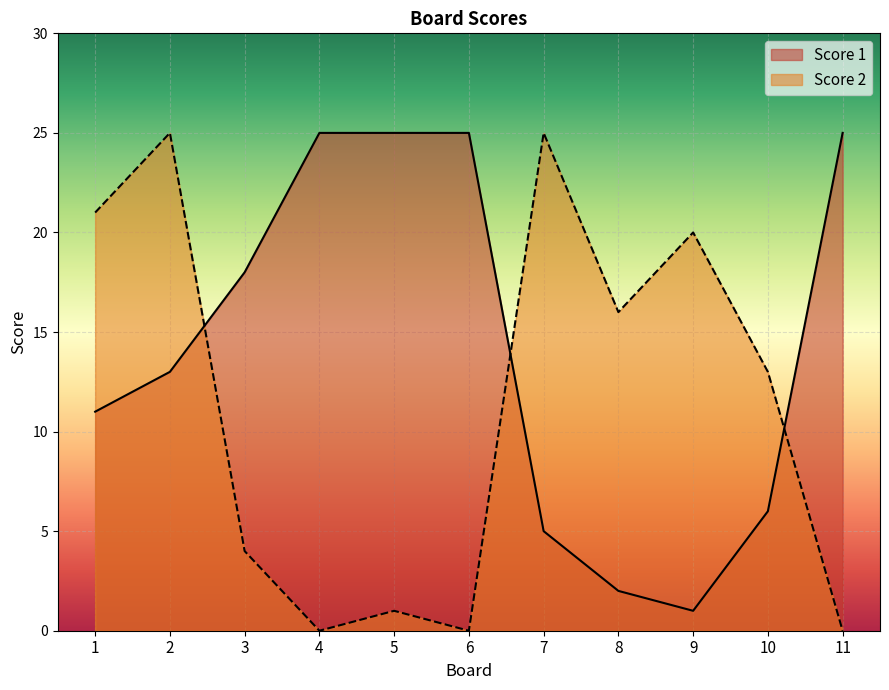

List the series in order of their overall mean, lowest first.

Score 2, Score 1